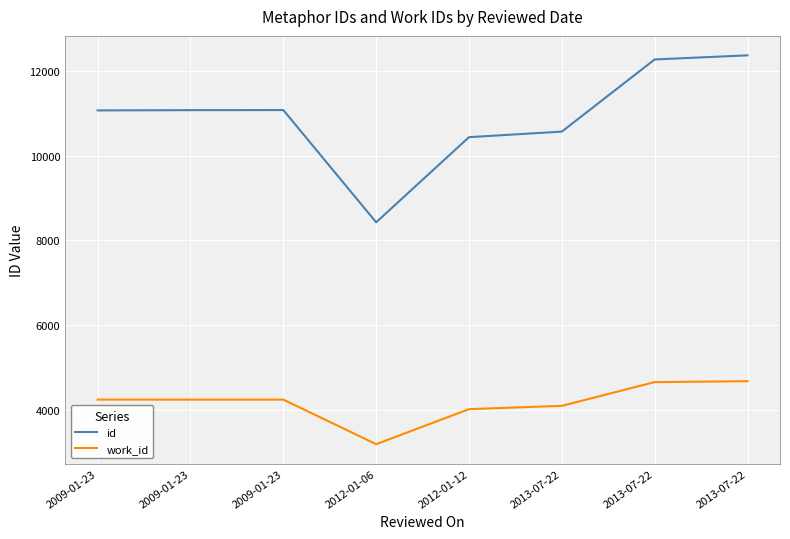

How many lines are shown in the chart?

2